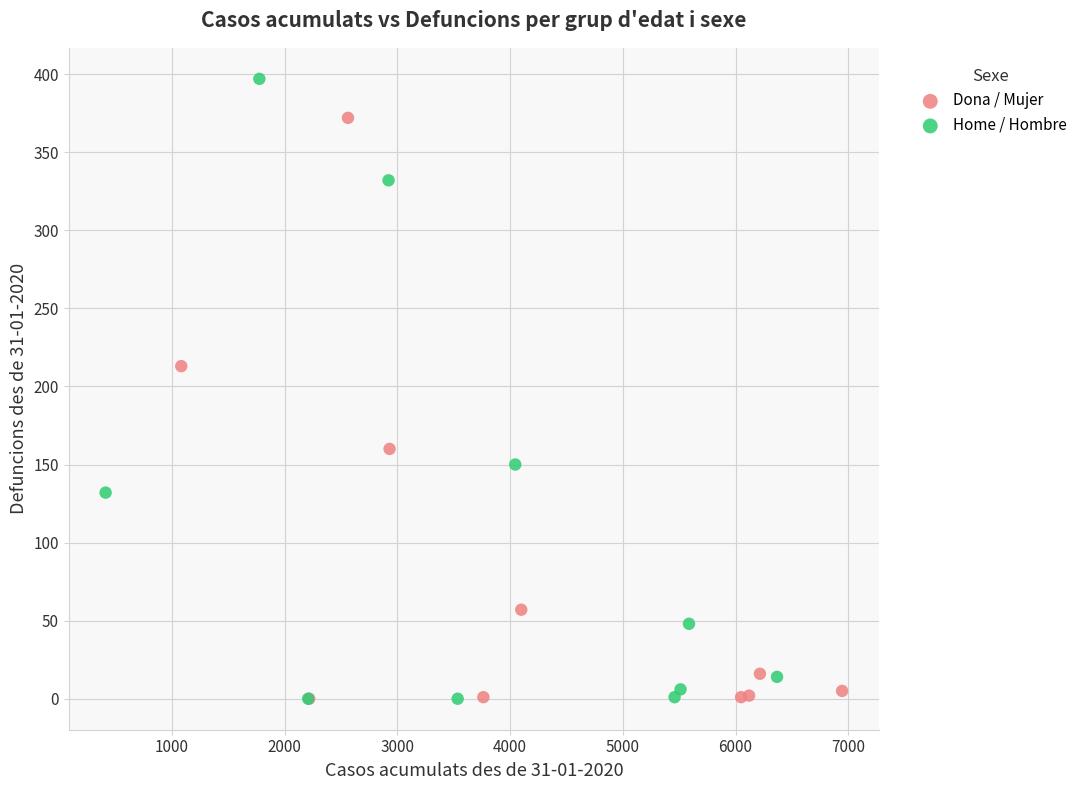

Which series reaches the maximum Y coordinate?

Home / Hombre